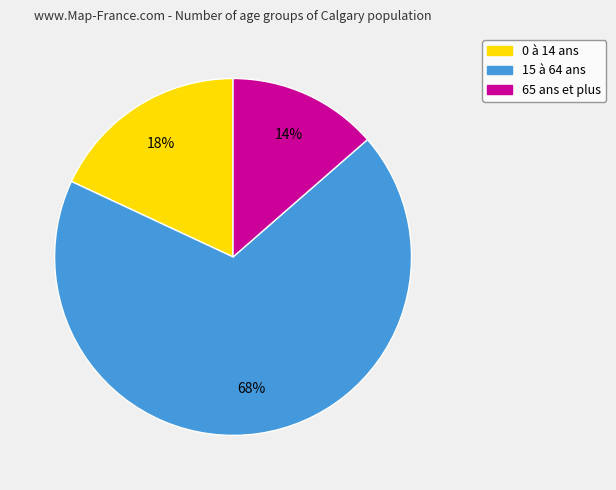

Which category has the biggest portion of the pie?

15 à 64 ans